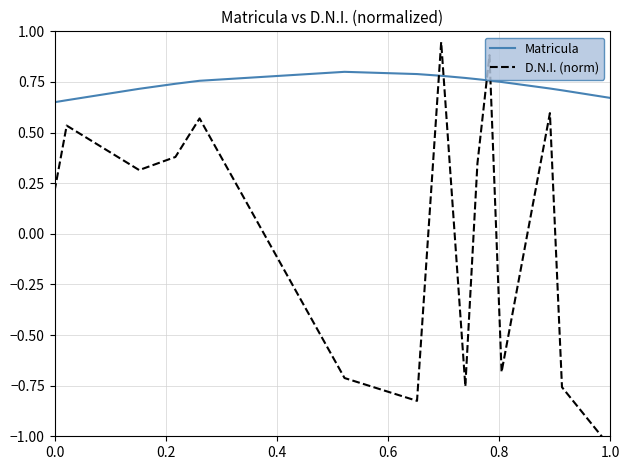

Reading left to right, what are all the values shown in this chart?

Matricula: 0.7	0.7	0.7	0.7	0.8	0.8	0.8	0.8	0.8	0.8	0.8	0.7	0.7	0.7	0.7
D.N.I. (norm): 0.2	0.5	0.3	0.4	0.6	-0.7	-0.8	0.9	-0.8	0.3	0.9	-0.7	0.6	-0.8	-1.1